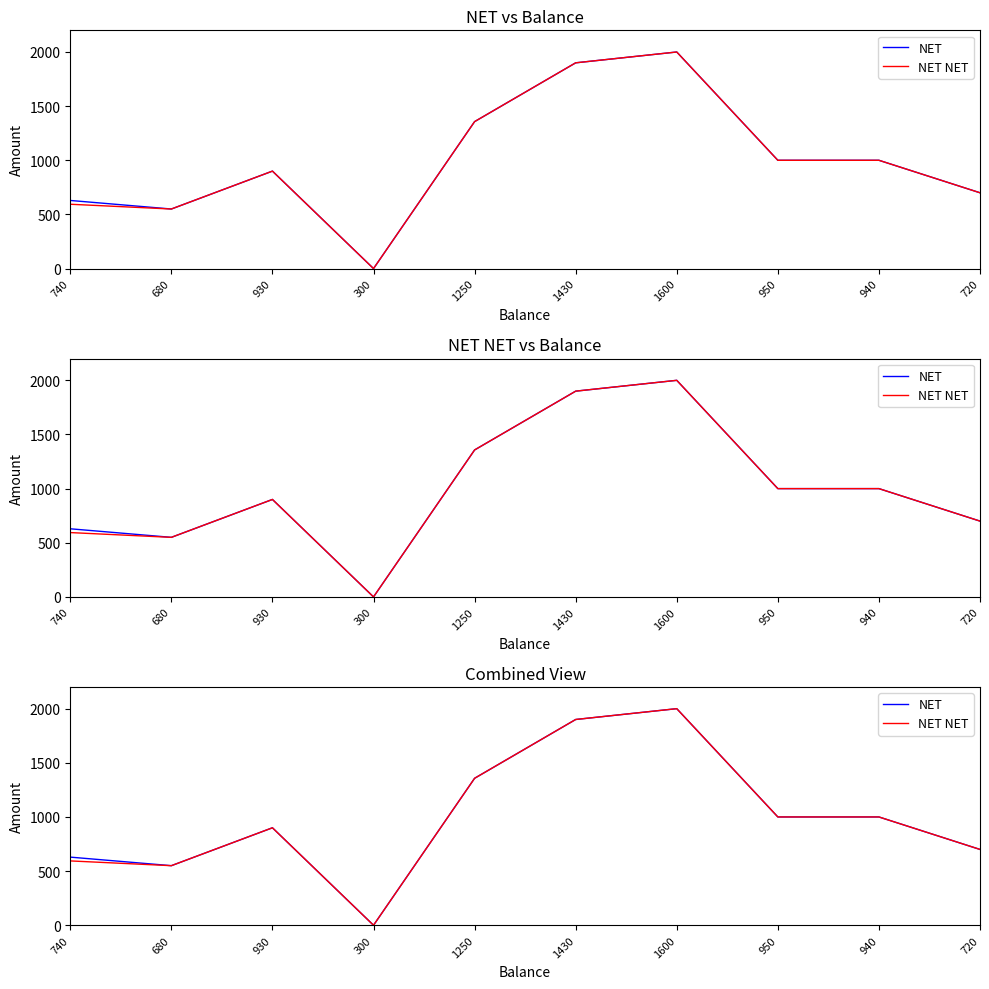

What is the difference between the maximum and minimum values in the NET NET series?

2000